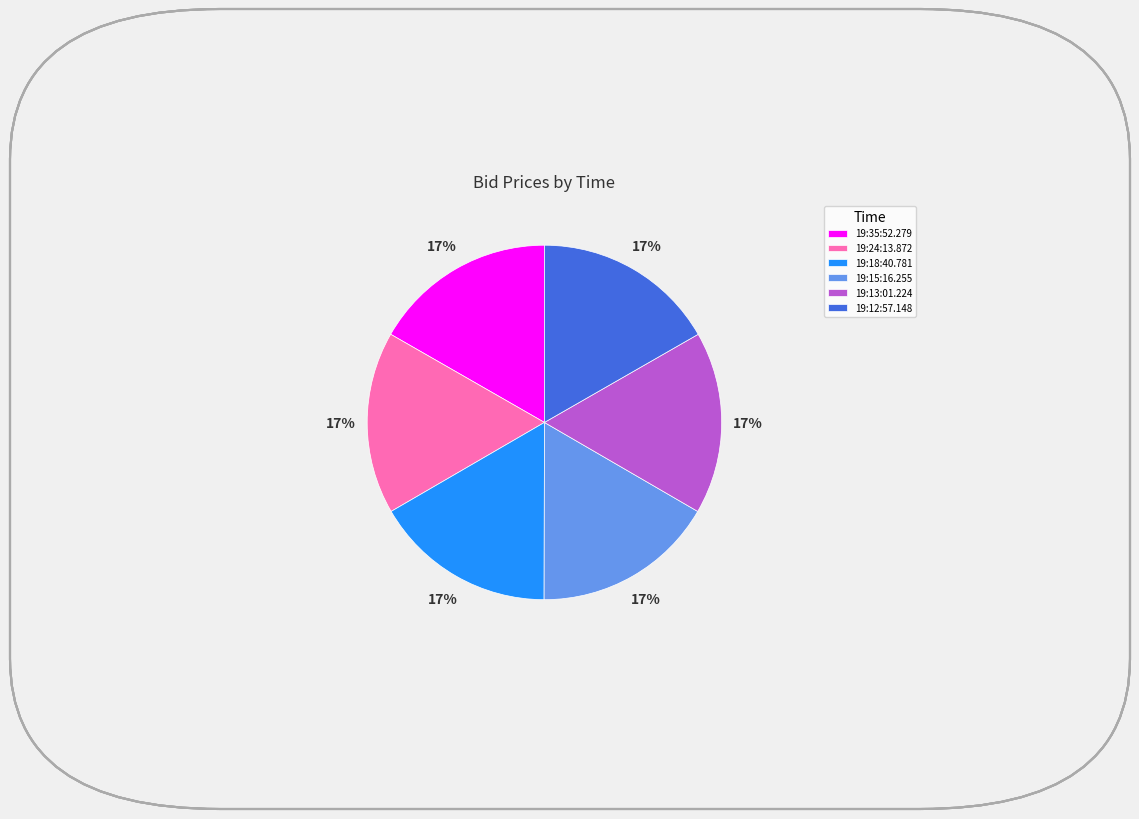

To the nearest percent, what is the average slice percentage?

17%